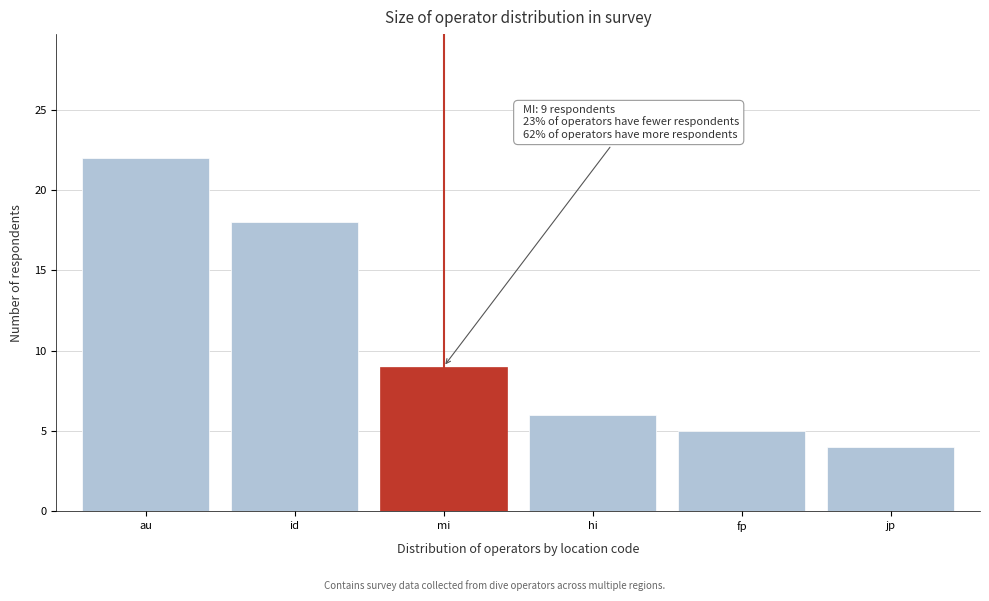

Reading right to left, list all the values displayed in this chart.

4	5	6	9	18	22